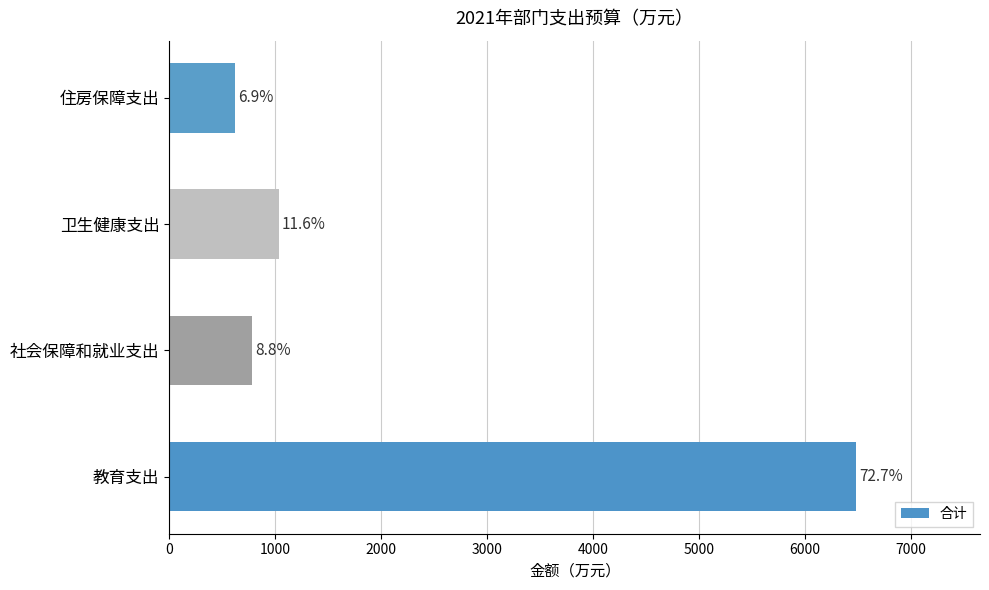

How many bars are there in total?

4